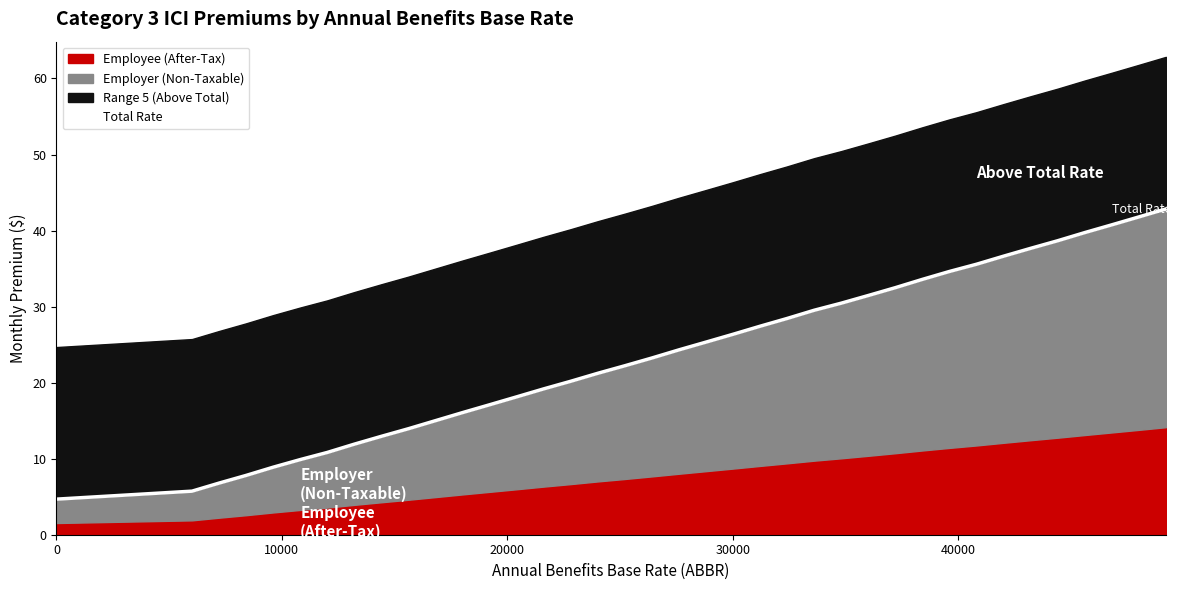

Reading right to left, extract all data points from this chart.

42.8	41.8	40.8	39.7	38.7	37.7	36.6	35.6	34.6	33.6	32.5	31.5	30.4	29.5	28.4	27.4	26.4	25.3	24.3	23.2	22.2	21.2	20.2	19.2	18.1	17.1	16.1	15.0	13.9	12.9	11.9	10.8	9.9	8.9	7.8	6.8	5.7	4.7